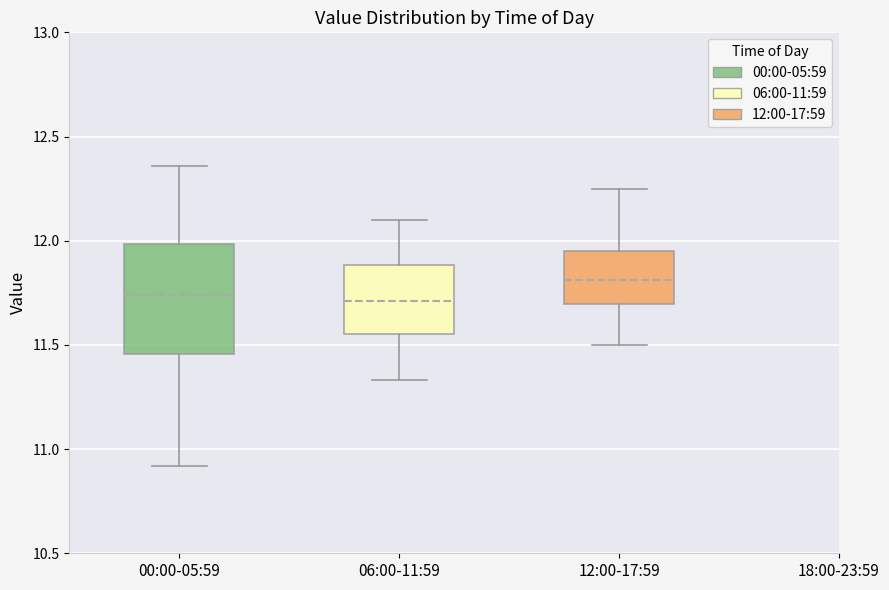

Where does the median line of the box for 00:00-05:59 sit on the y-axis? The values are not printed on the chart, so give them approximately, as read against the axis.

11.75